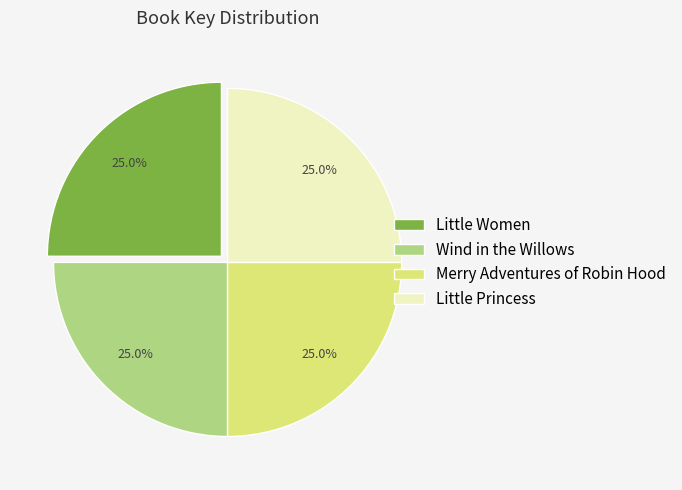

Is it true that Little Women is 31% of the pie?

False